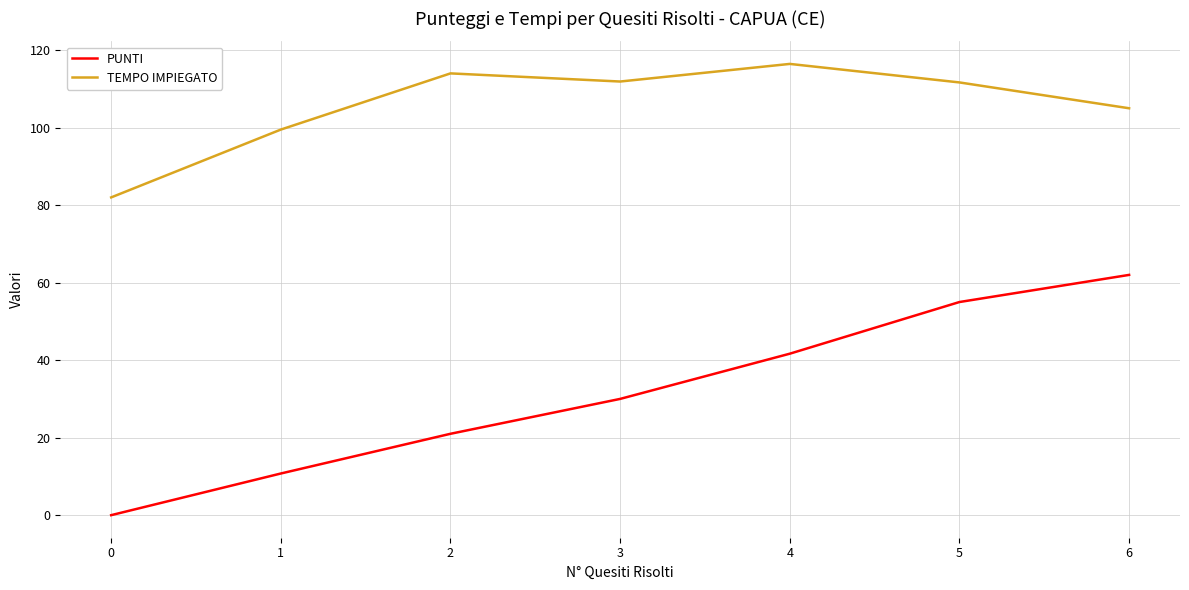

List the labels in order of PUNTI value, largest first.

6, 5, 4, 3, 2, 1, 0